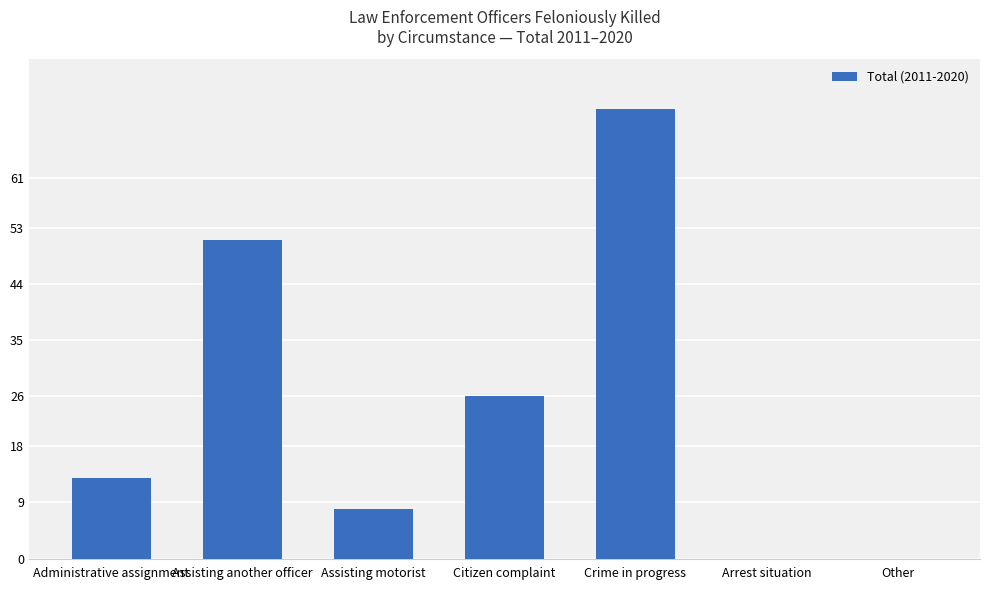

Reading left to right, transcribe all the data shown in this chart.

Administrative assignment=13	Assisting another officer=51	Assisting motorist=8	Citizen complaint=26	Crime in progress=72	Arrest situation=0	Other=0